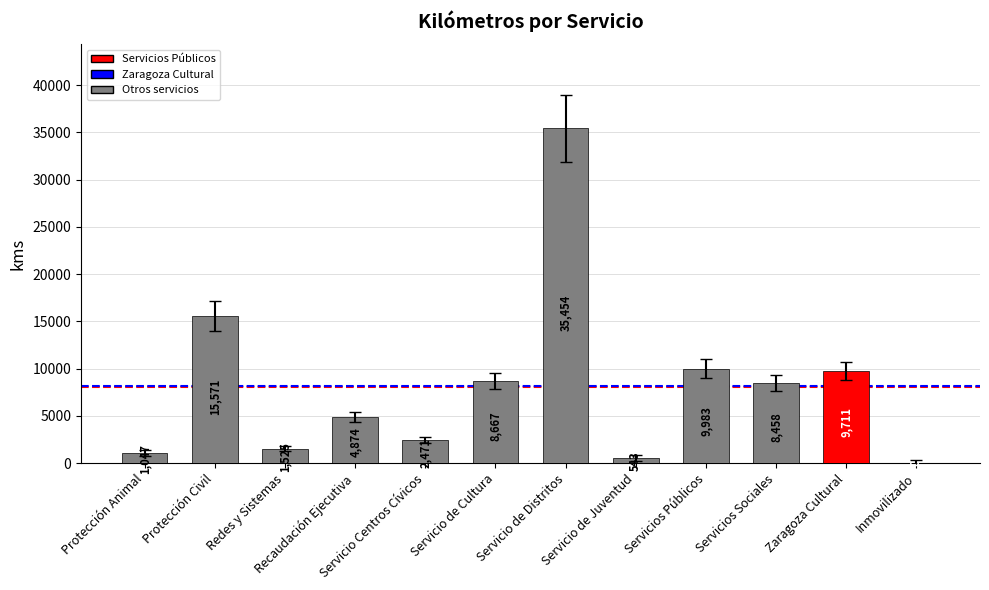

The chart shows a value of 9983 at Servicios Públicos. True or false?

True